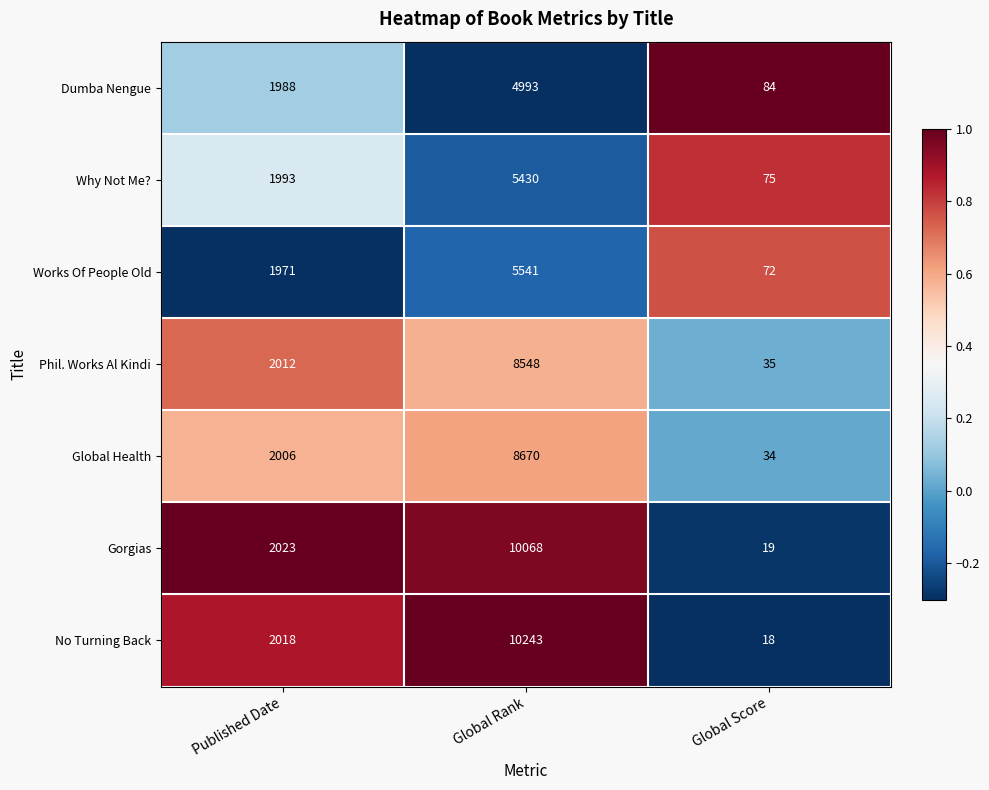

Count the No Turning Back values in the range 18 to 10243.

3